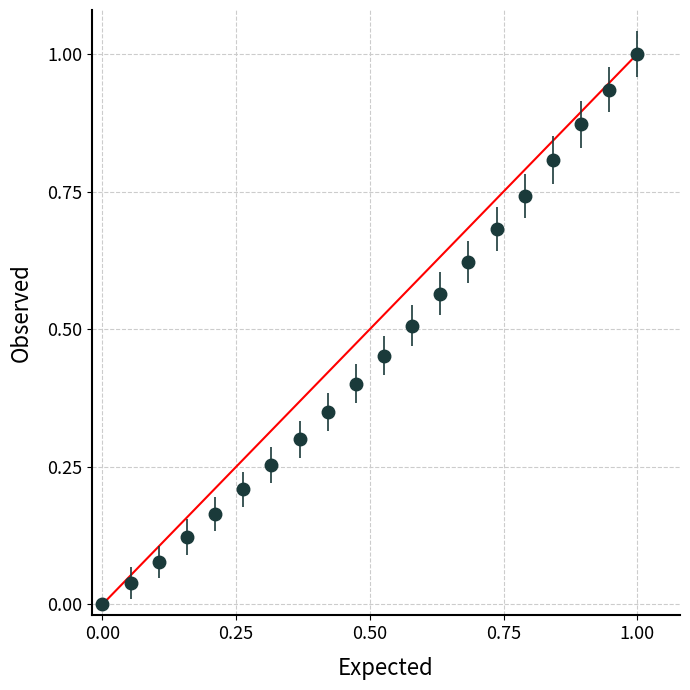

What is the value of the 10th point from the left?

0.4